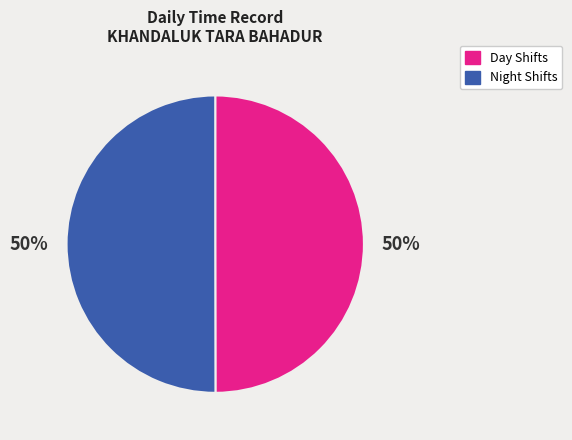

Is the sum of Night Shifts and Day Shifts greater than half?

Yes